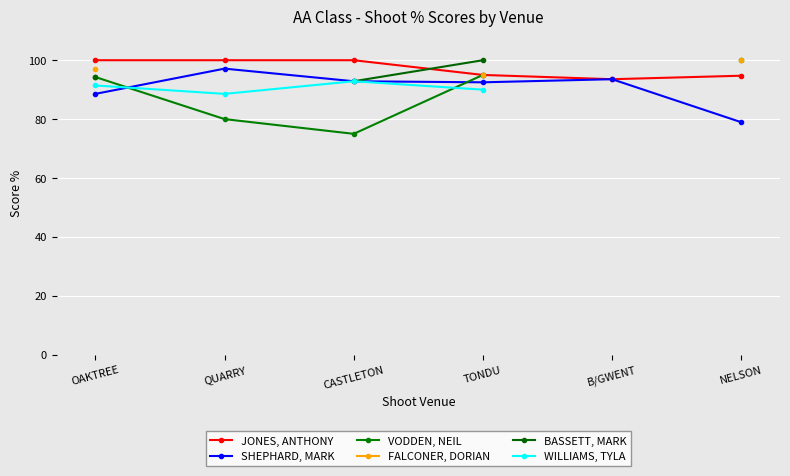

True or false: JONES, ANTHONY has a value of 28.5 at QUARRY.

False